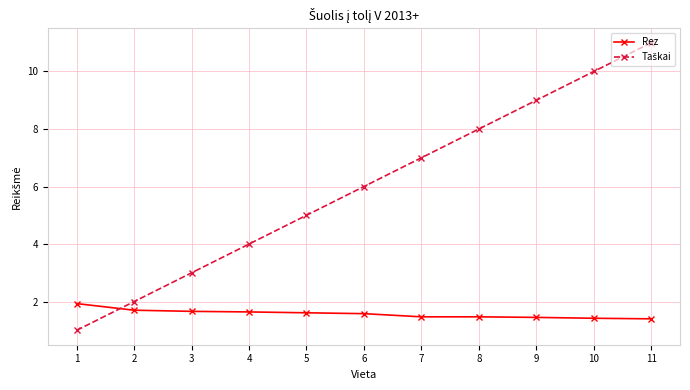

Which label corresponds to the largest value in the chart?

11